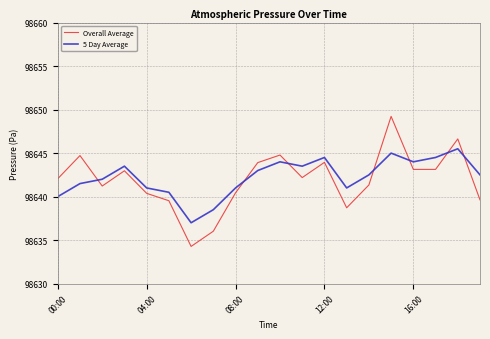

What is the lowest value of the Overall Average series?

98634.3